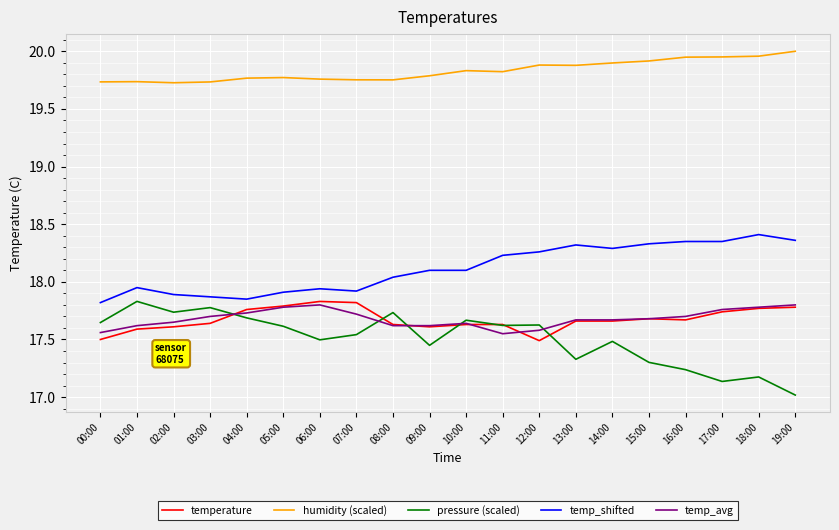

Is it true that humidity (scaled) equals 31.0 at 10:00?

False